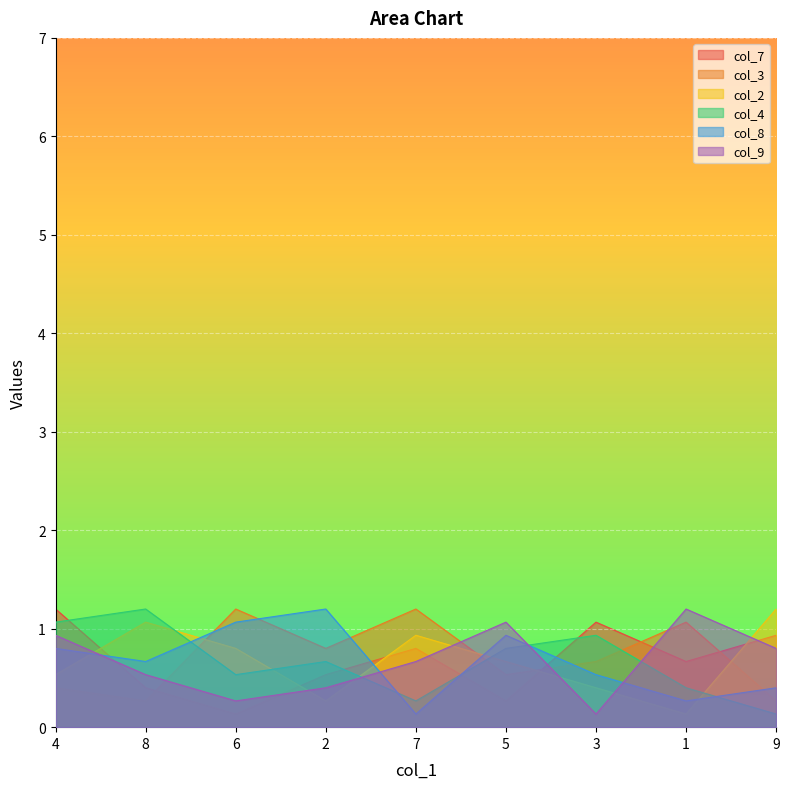

Which category has the lowest value across all series?

6